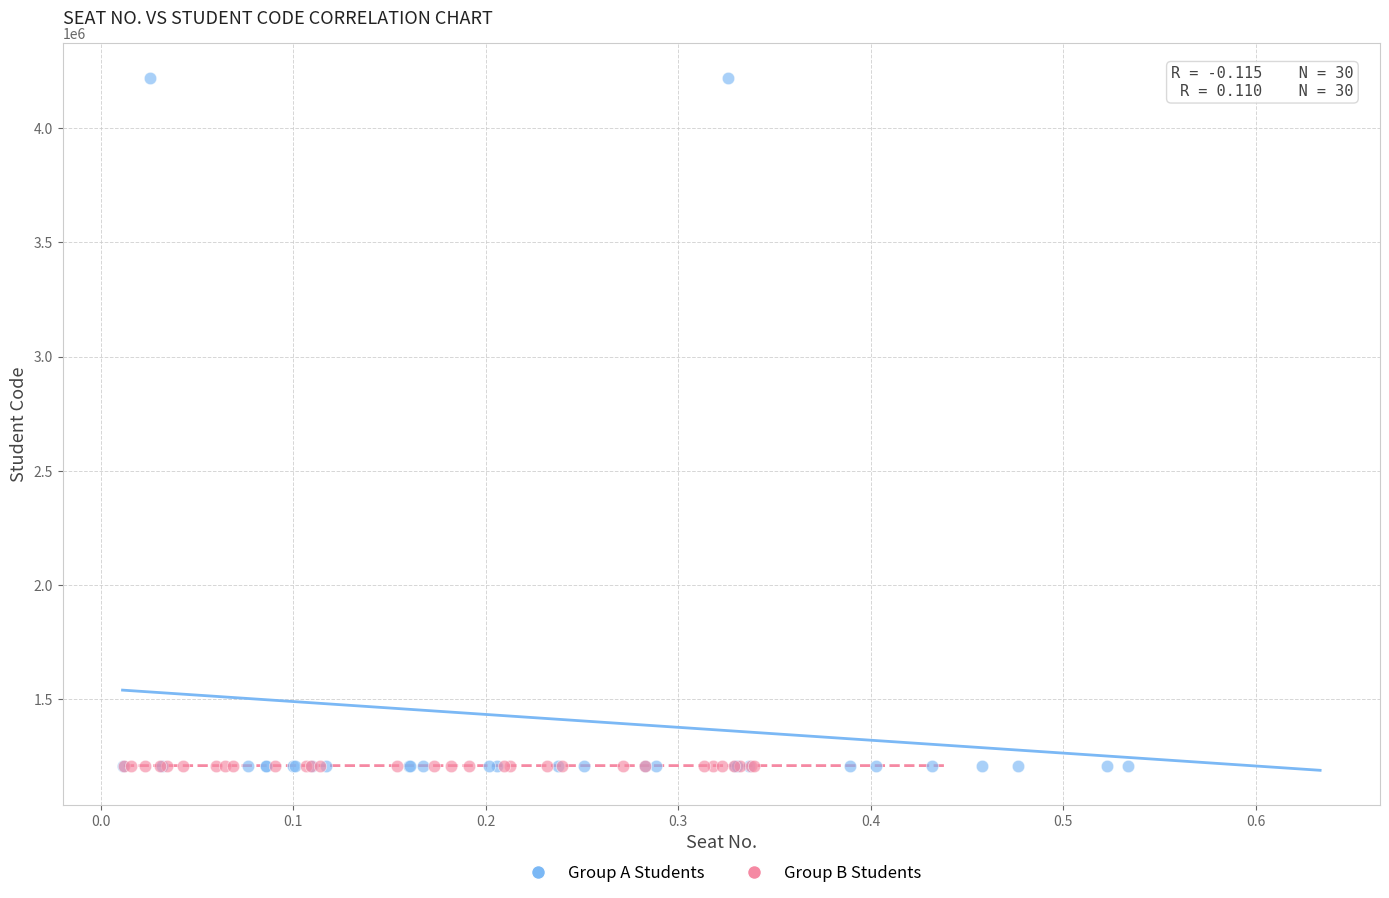

What are all the series names shown in the legend?

Group A Students, Group B Students